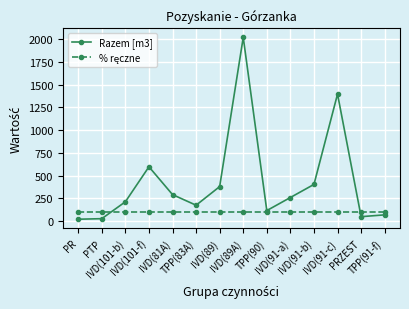

Which series has the largest total across all categories?

Razem [m3]